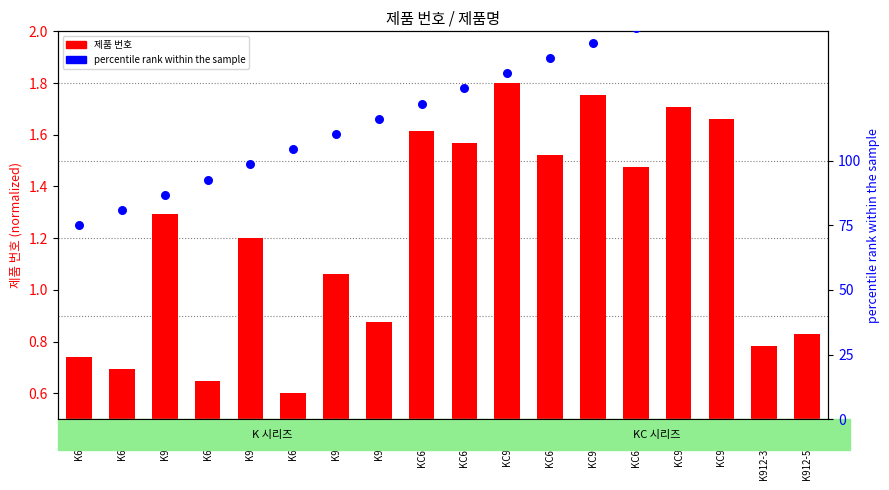

What are all the series names shown in the legend?

제품 번호, percentile rank within the sample